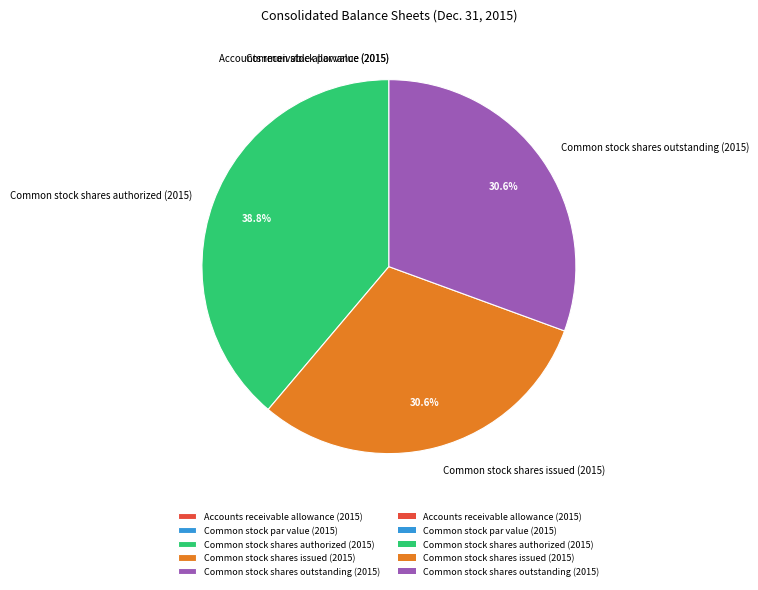

Is there a majority slice in this chart?

No